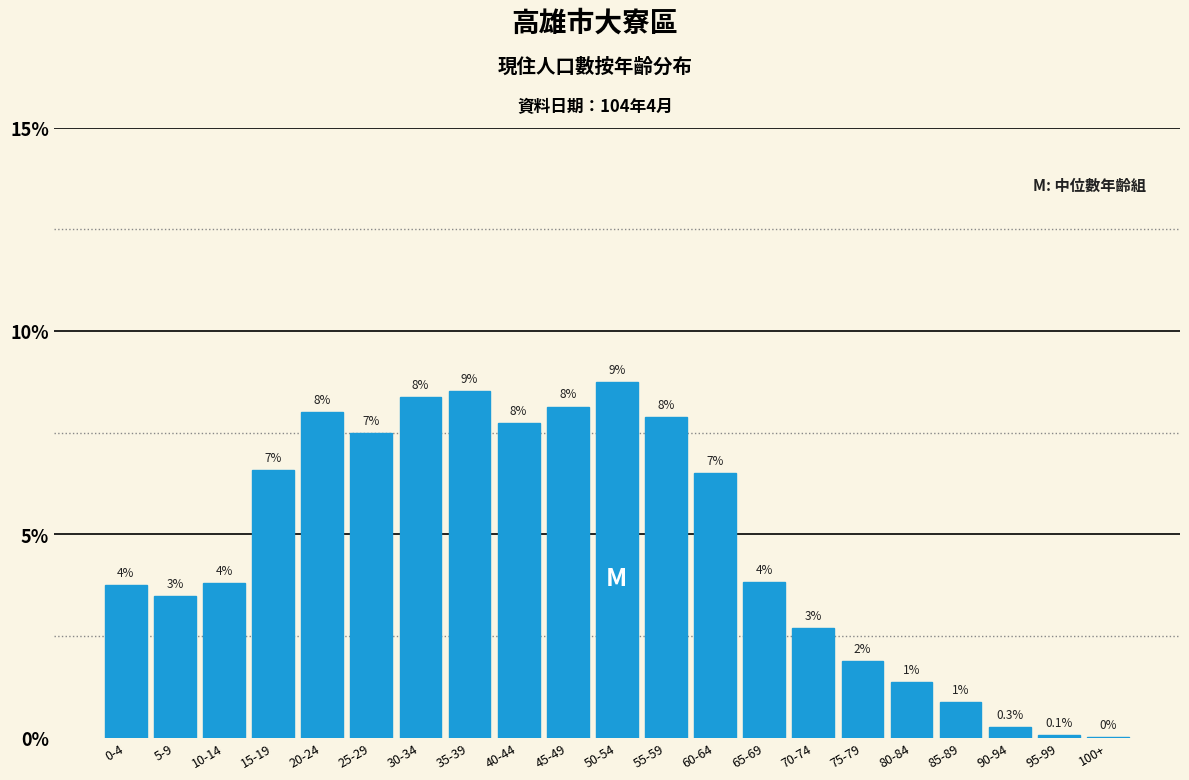

Are the bars horizontal?

No